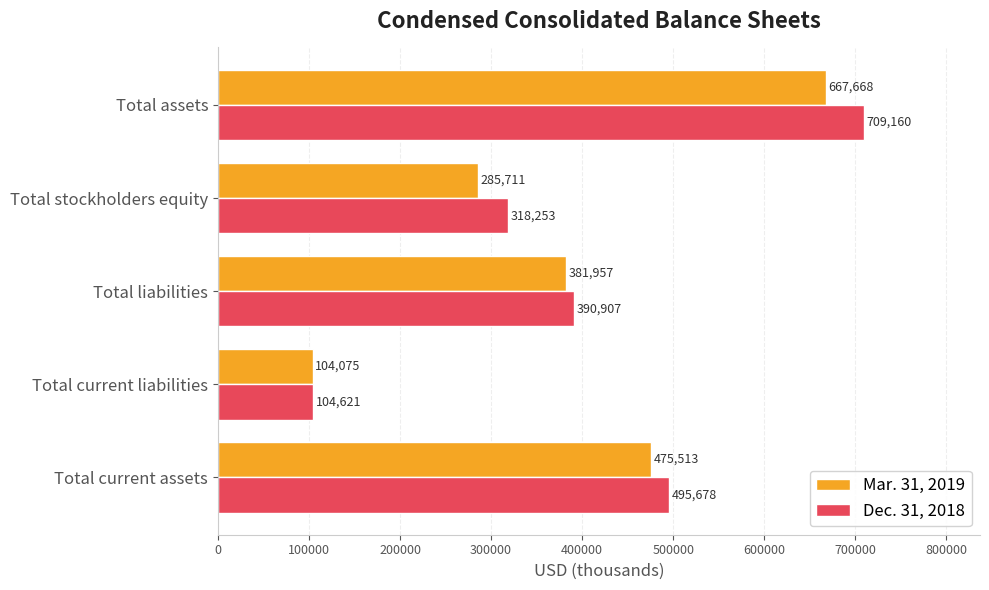

Where is Mar. 31, 2019 nearest to the value 385871?

Total liabilities